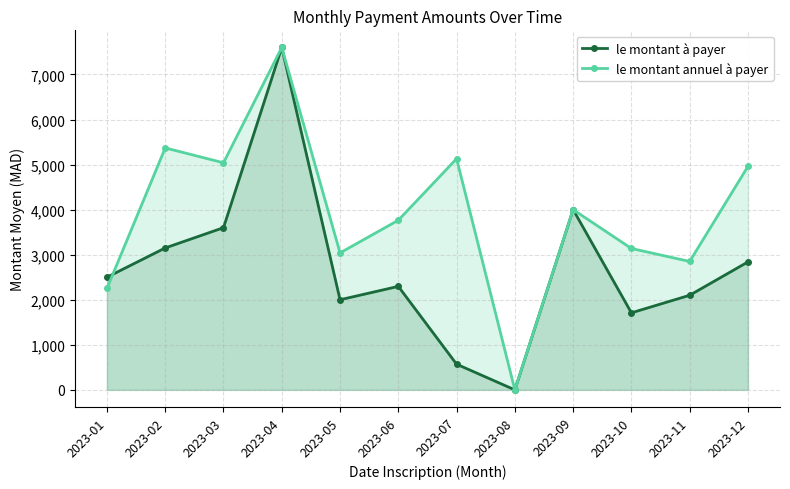

Reading left to right, extract all data points from this chart.

le montant à payer: 2023-01=2500	2023-02=3150	2023-03=3600	2023-04=7600	2023-05=2000	2023-06=2297	2023-07=570	2023-08=0	2023-09=4000	2023-10=1710	2023-11=2100	2023-12=2840
le montant annuel à payer: 2023-01=2250	2023-02=5370	2023-03=5040	2023-04=7600	2023-05=3040	2023-06=3765	2023-07=5130	2023-08=0	2023-09=4000	2023-10=3138	2023-11=2850	2023-12=4960